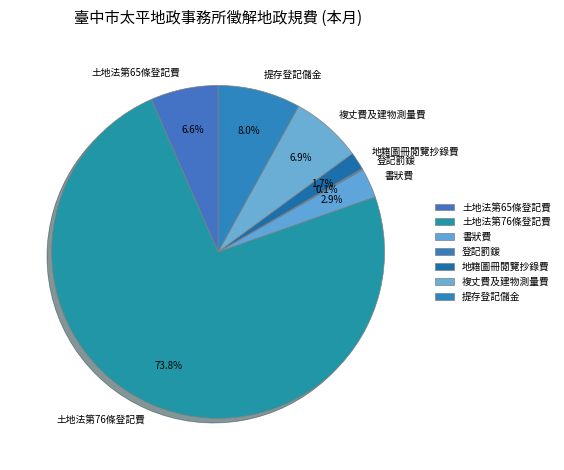

Does 土地法第76條登記費 account for over 50% of the chart?

Yes